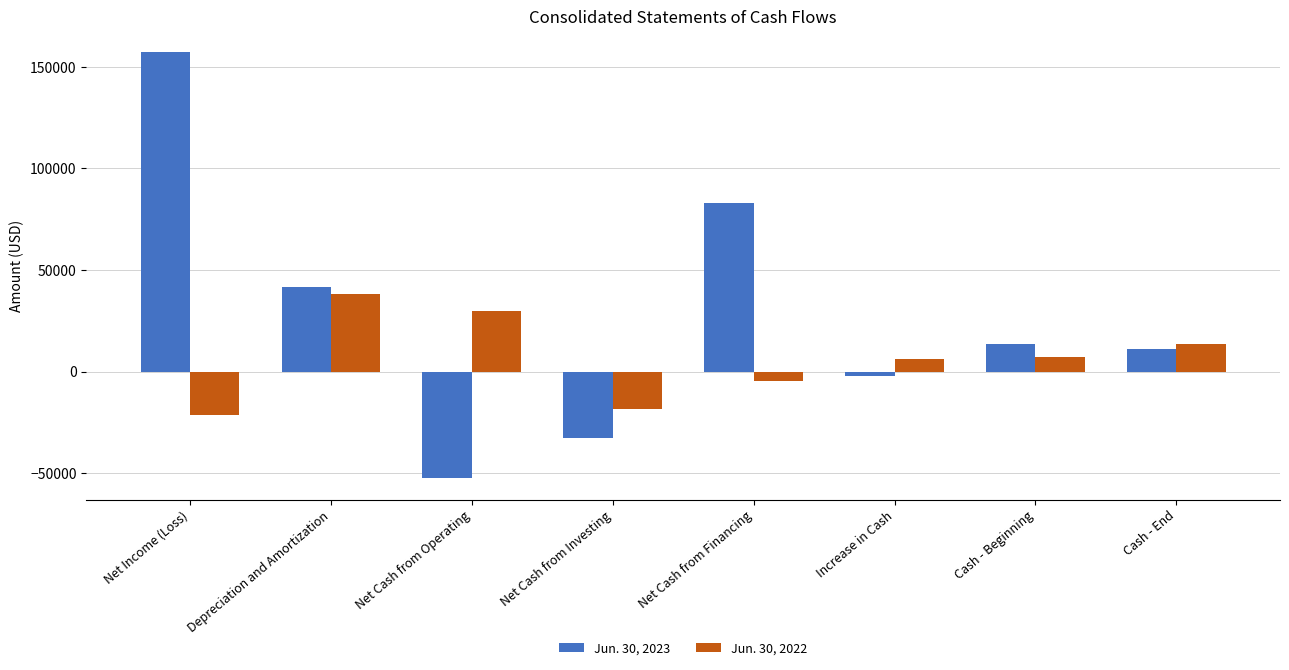

What is the difference between the maximum and minimum values in the Jun. 30, 2023 series?

209691